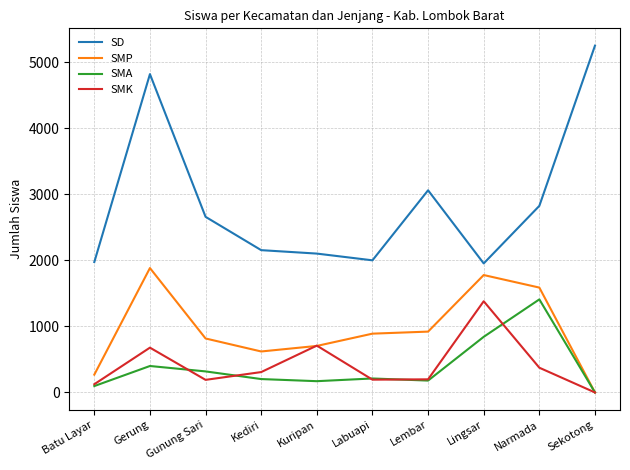

What is the sum of the SMK values at Kediri and Narmada?

684